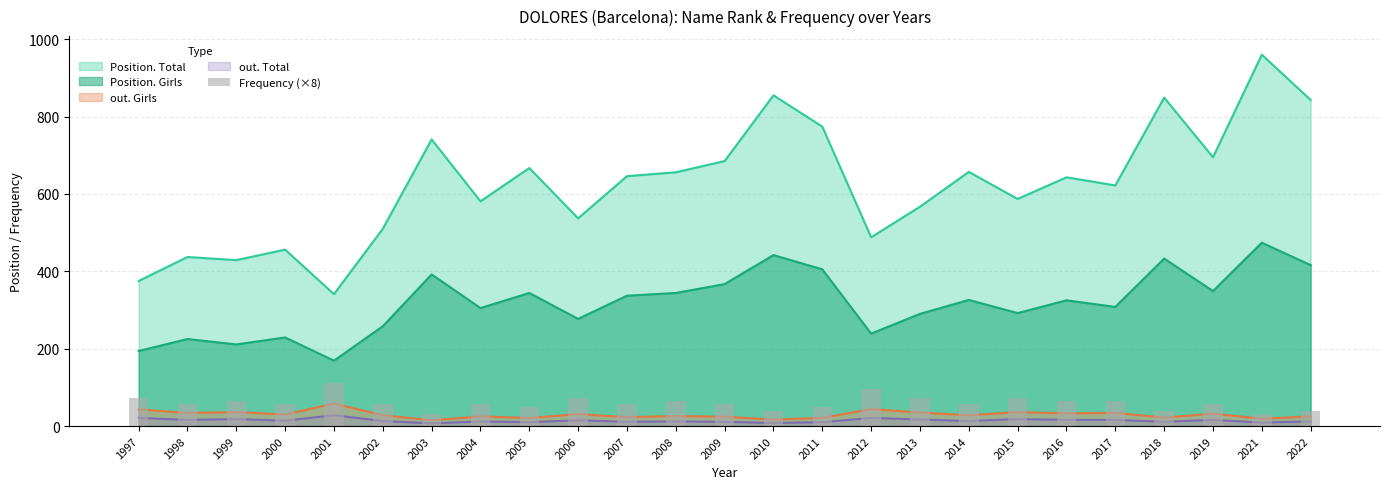

True or false: the data shows 56 at 2014.

True